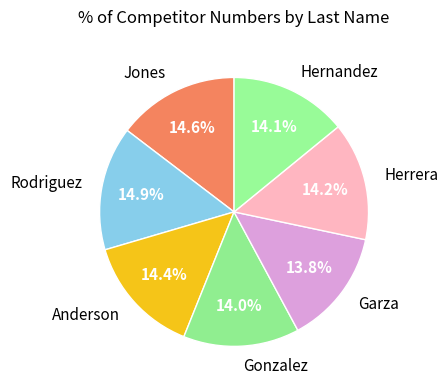

Does any single category account for the majority?

No